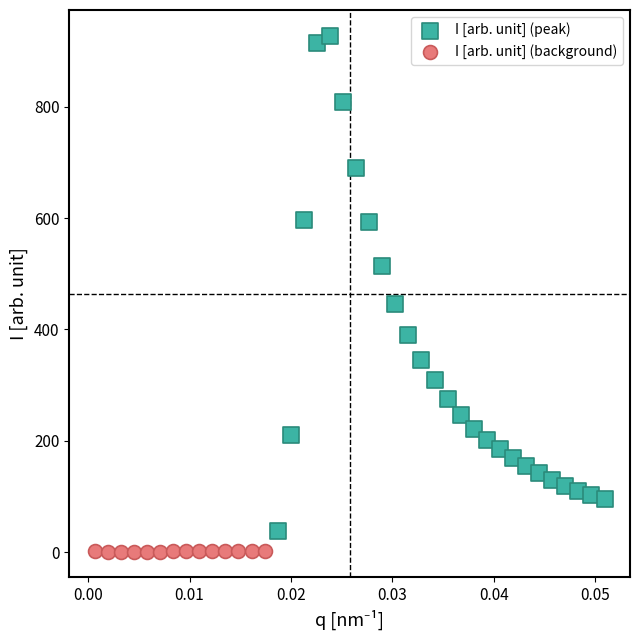

Which series contains the highest Y value?

I [arb. unit] (peak)